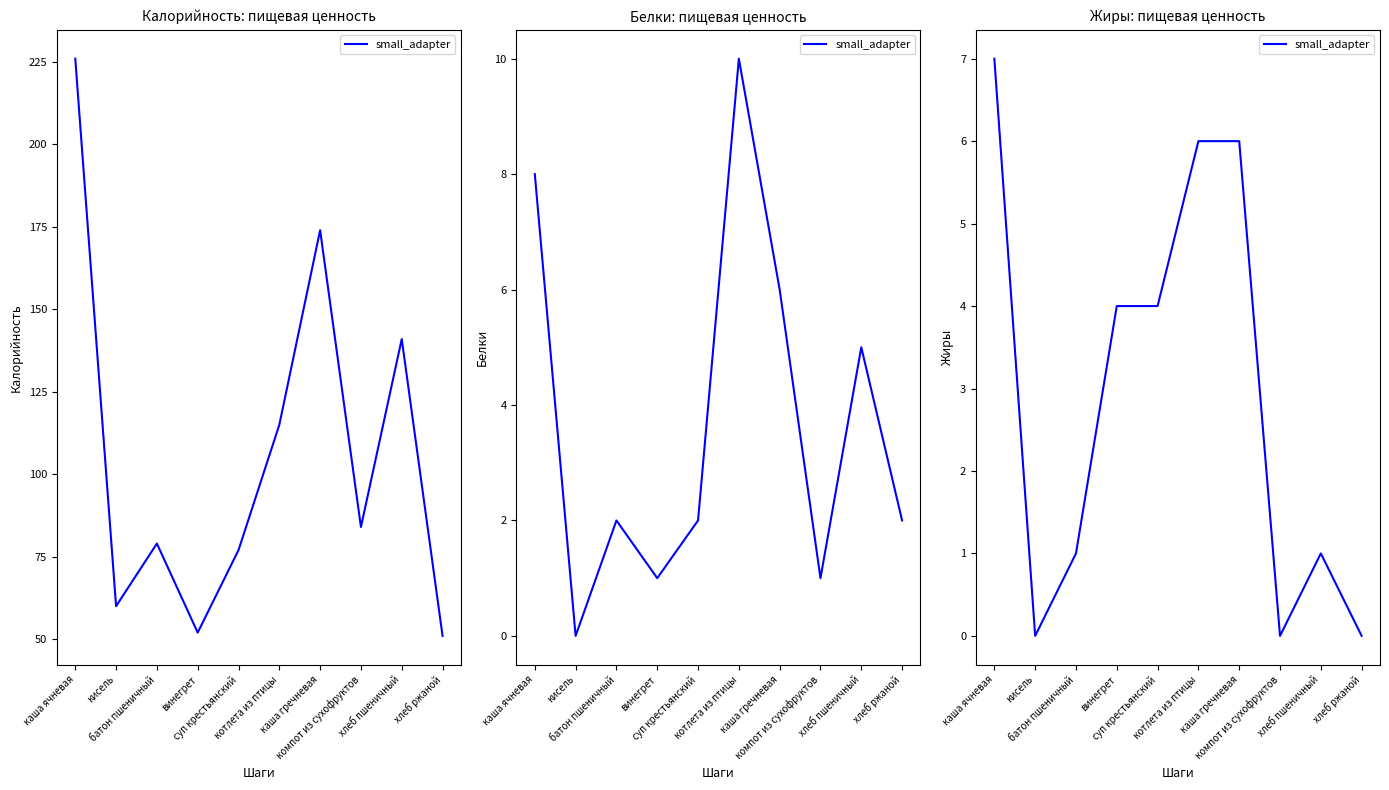

Which category has the lowest value across all series?

кисель